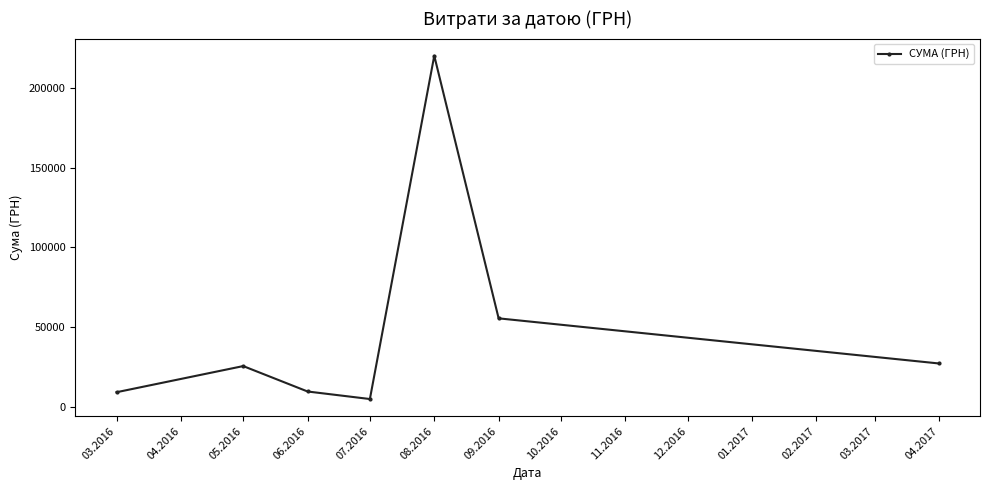

What is the sum of all values?

353196.6